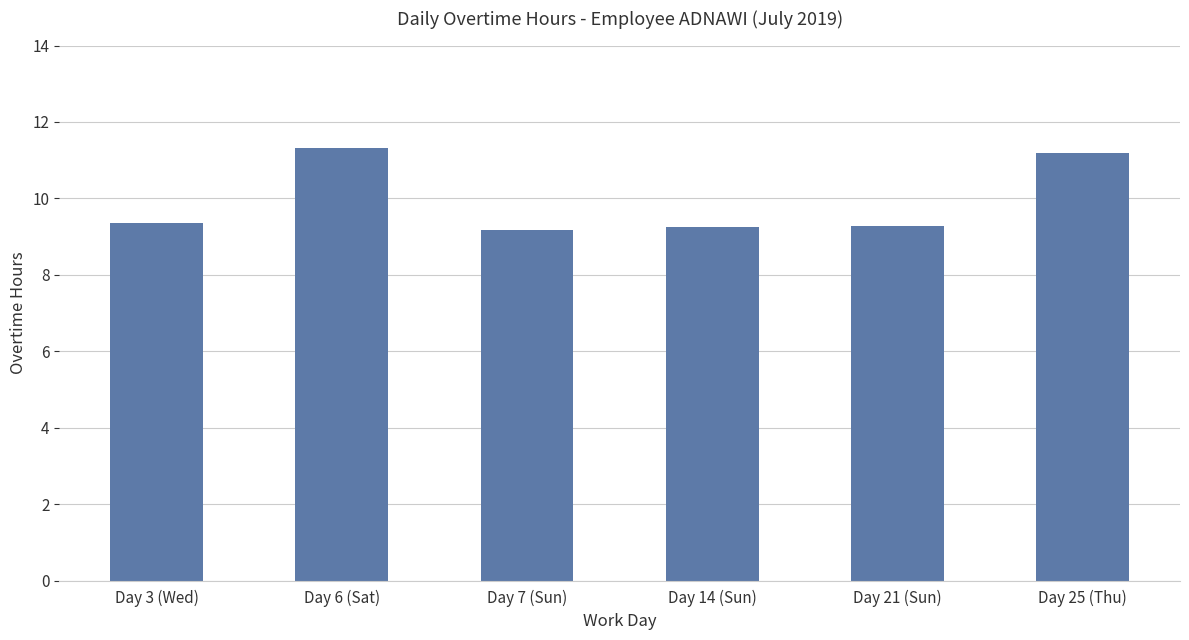

Between Day 25 (Thu) and Day 21 (Sun), which is larger?

Day 25 (Thu)